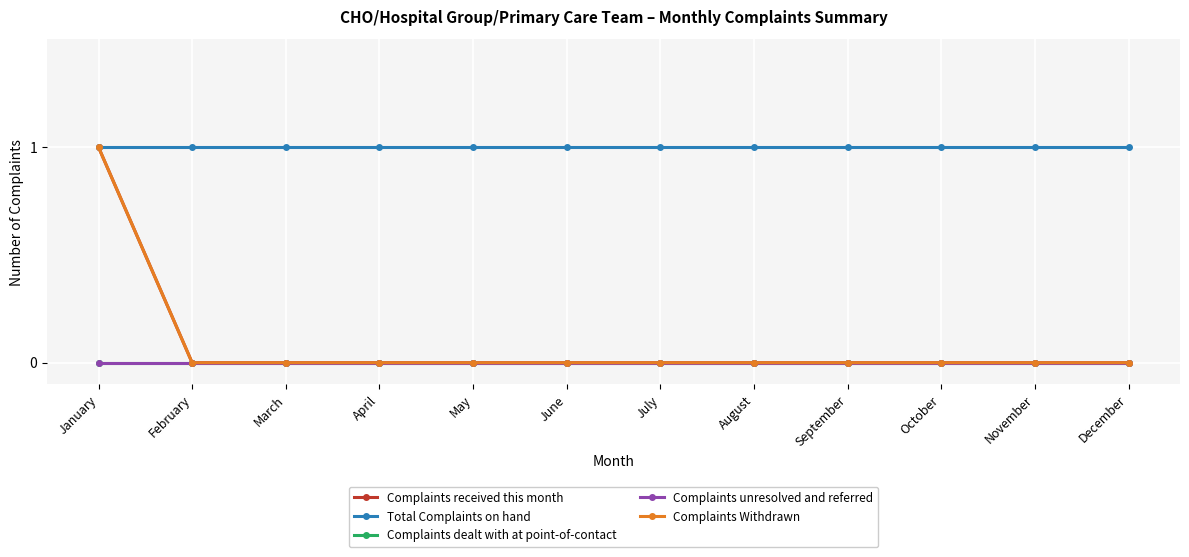

True or false: Total Complaints on hand and Complaints received this month cross at least once.

False